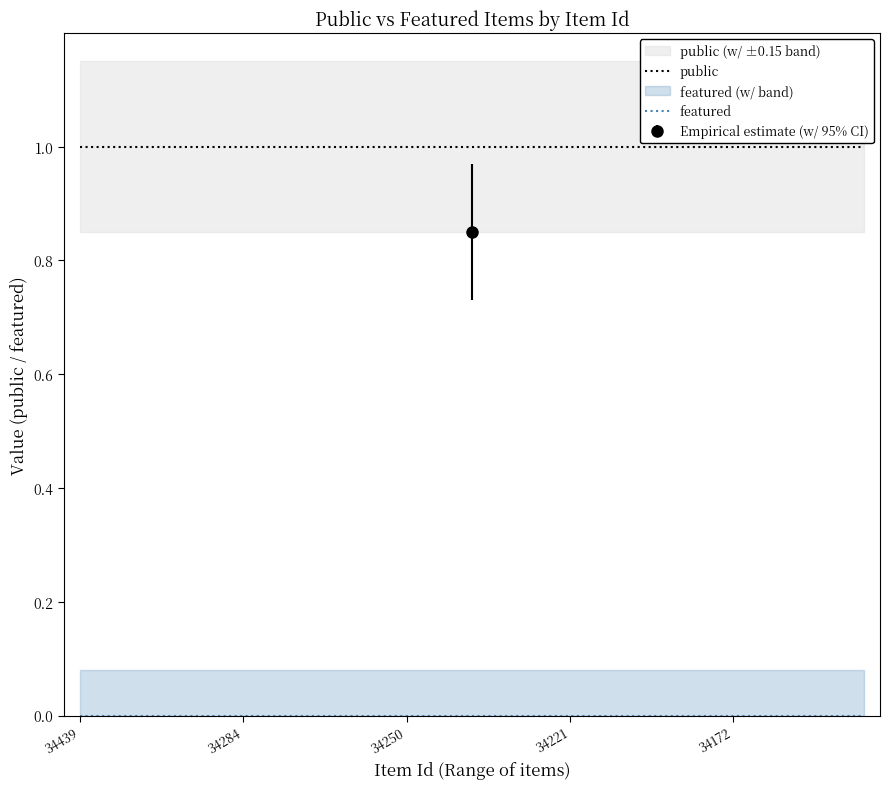

What is the sum of the public values at 9 and 7?

2